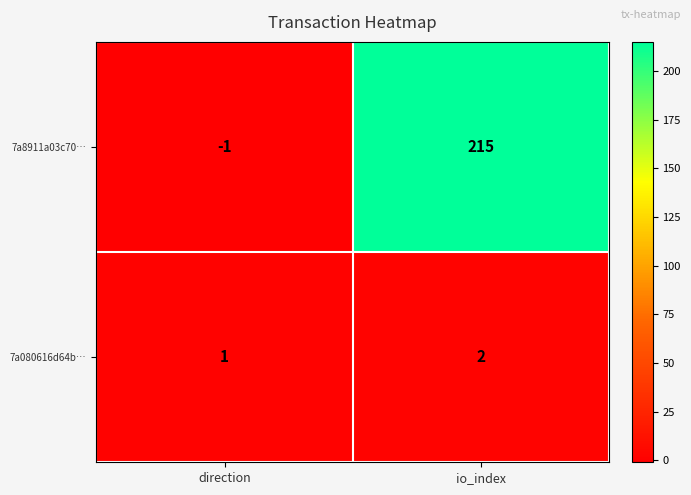

At io_index, list the series in order from smallest to largest.

7a080616d64b…, 7a8911a03c70…